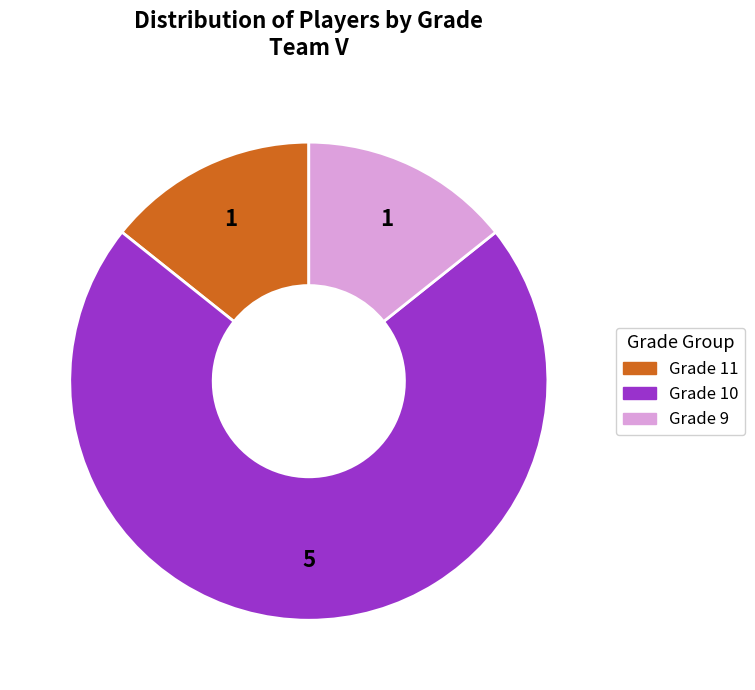

Is there a majority slice in this chart?

Yes